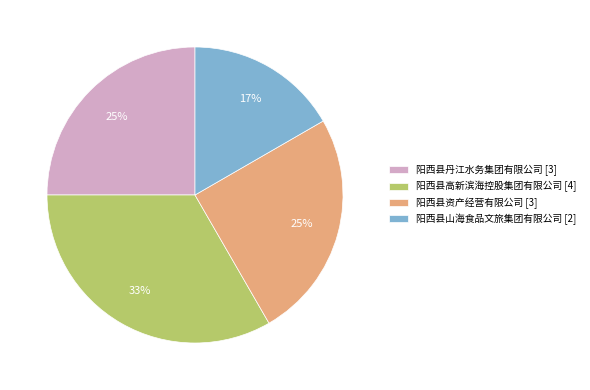

Do 阳西县高新滨海控股集团有限公司 [4] and 阳西县丹江水务集团有限公司 [3] together represent more than half of the pie?

Yes